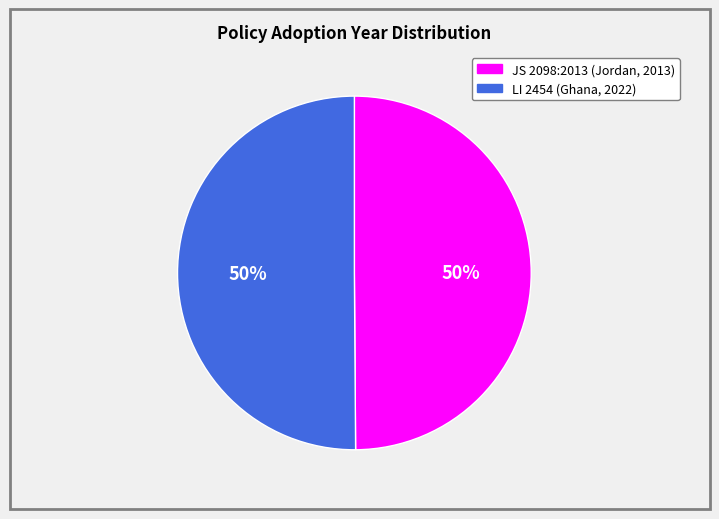

To the nearest percent, what is the average slice percentage?

50%